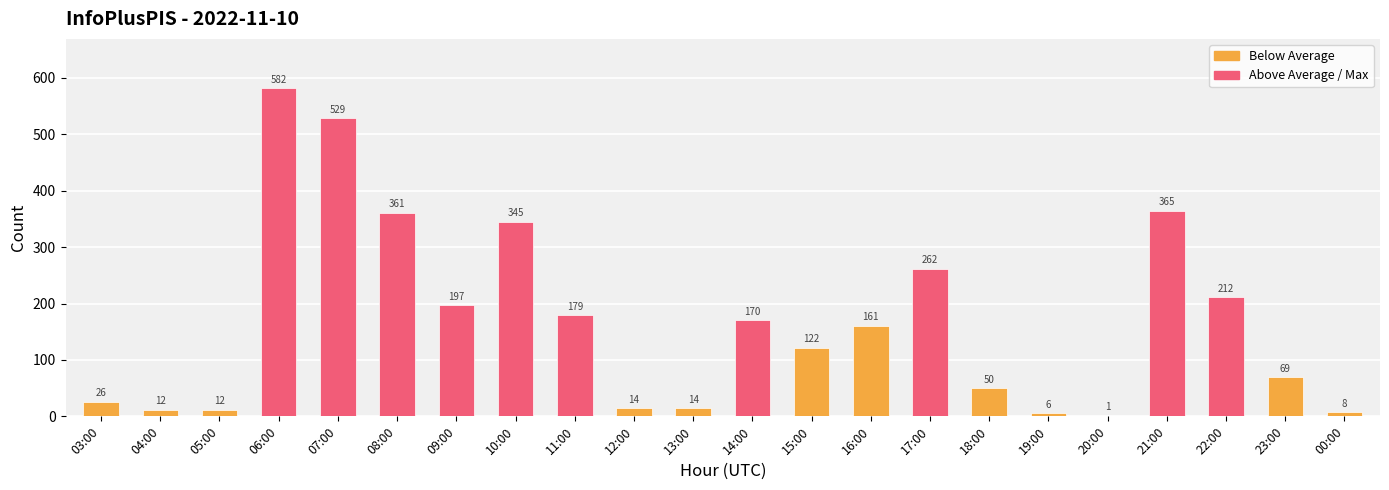

At which category does the chart reach its peak across all series?

06:00